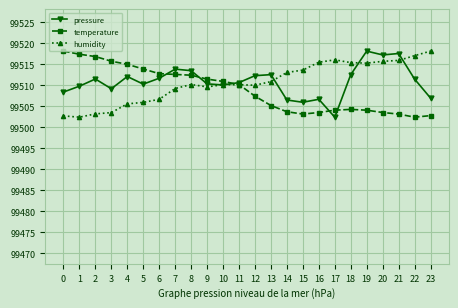

Which series ends up on top after the final intersection of pressure and temperature?

pressure